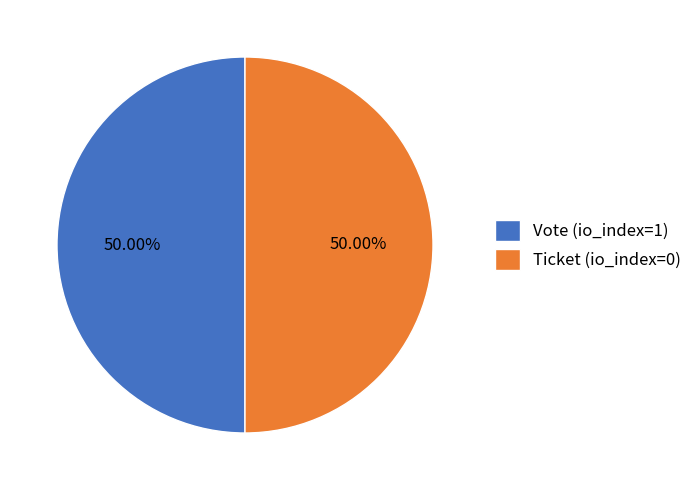

What is the total percentage of Ticket (io_index=0) and Vote (io_index=1)?

100.0%